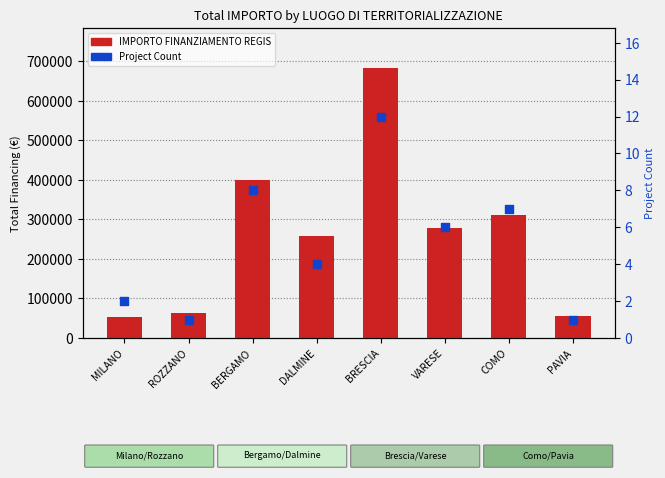

Which series reaches the minimum Y coordinate?

Project Count